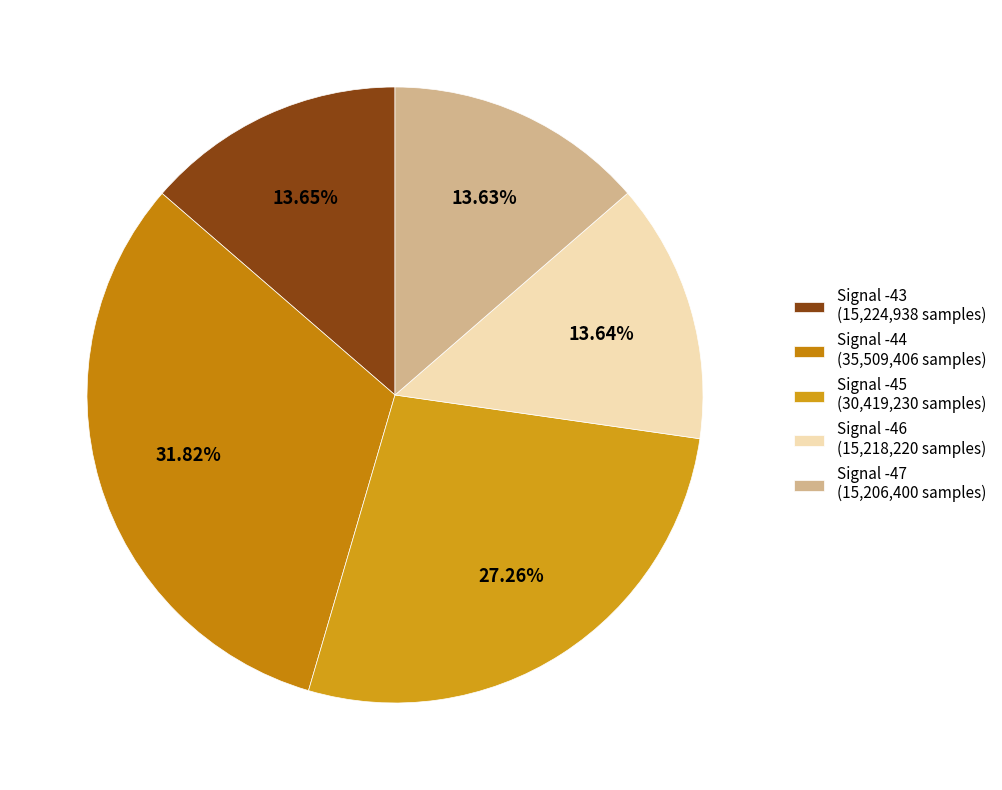

Does any single category account for the majority?

No